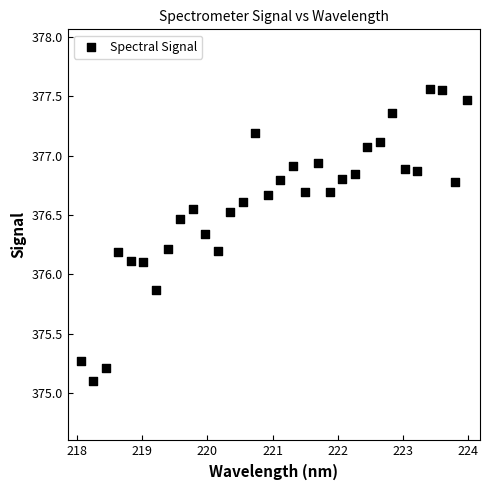

What is the range of X values (max minus min)?

5.9